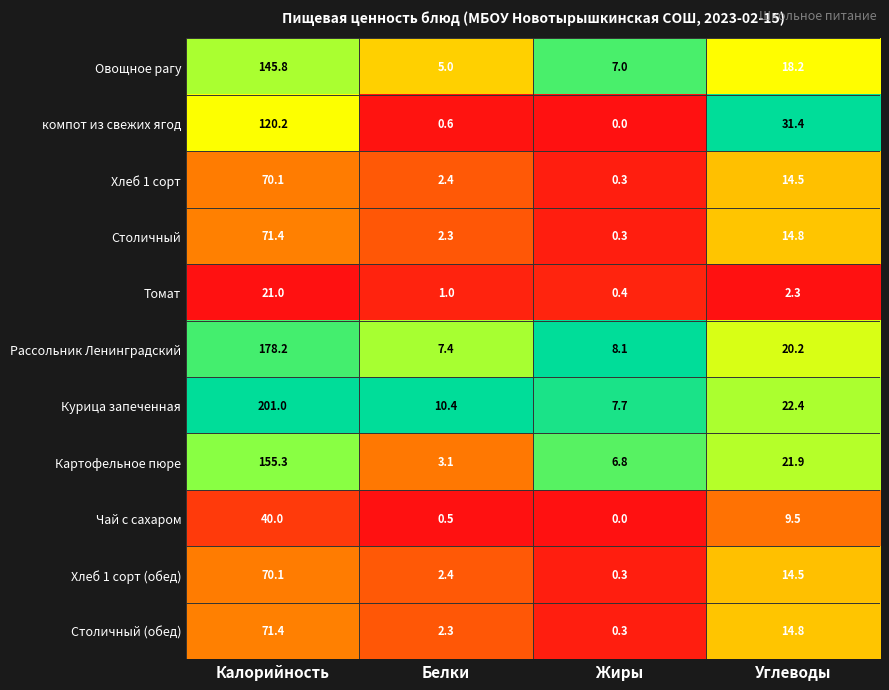

Rank the categories by Картофельное пюре value from lowest to highest.

Белки, Жиры, Углеводы, Калорийность